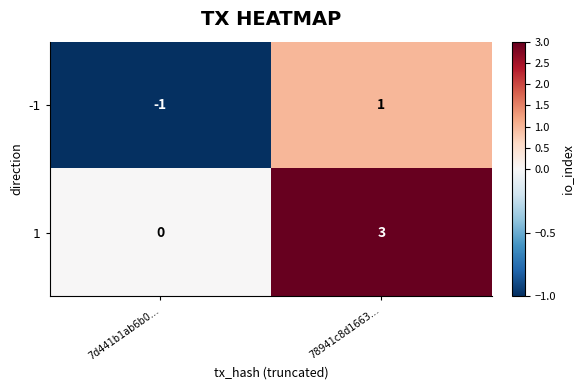

Rank the series by their average value, from highest to lowest.

1, -1